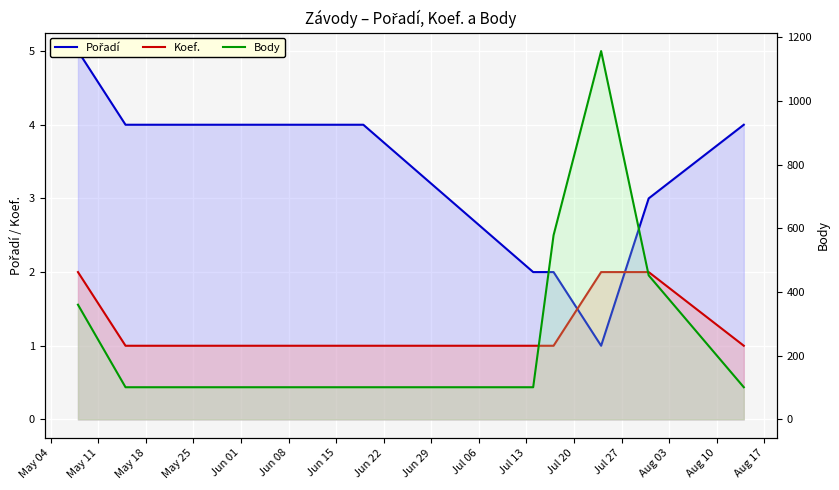

Which series has the largest range (max minus min)?

Body